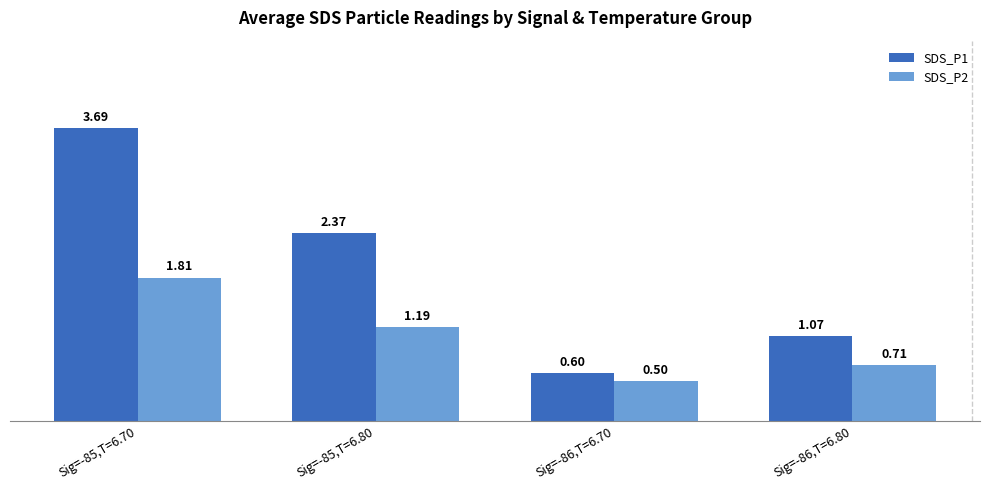

What is the label of the 1st bar from the right?

Sig=-86,T=6.80